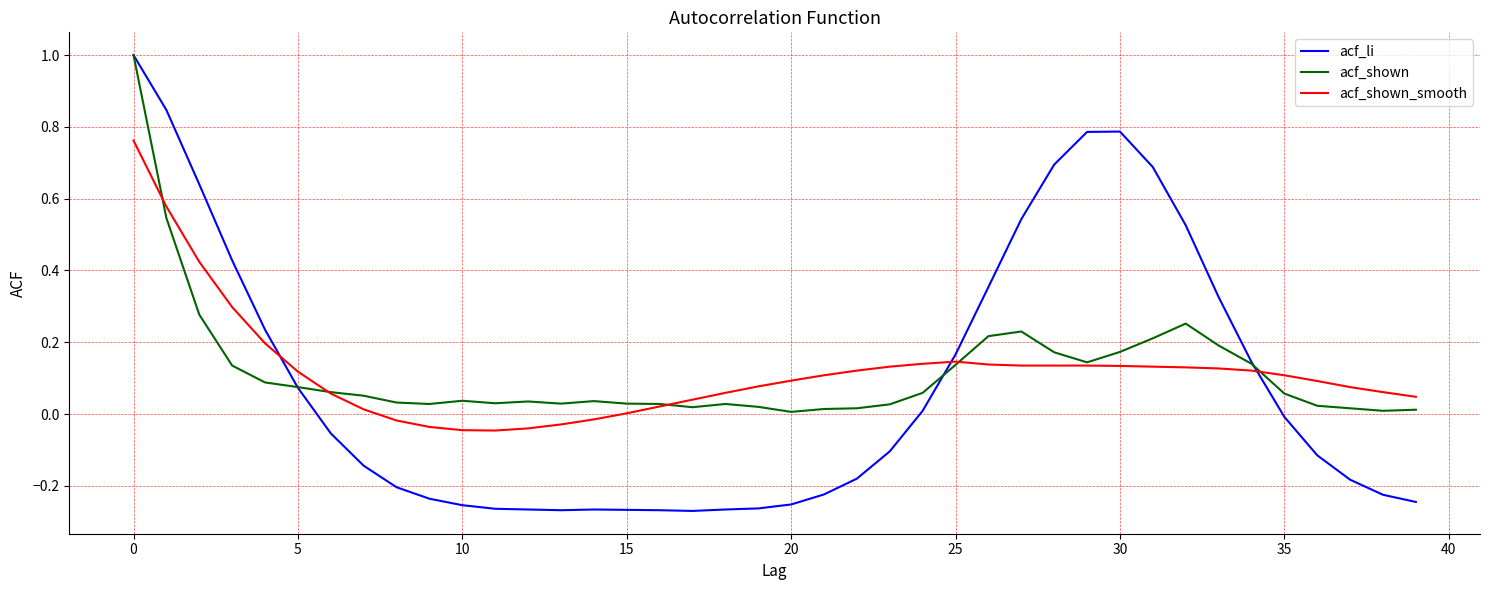

Which series has the largest range (max minus min)?

acf_li